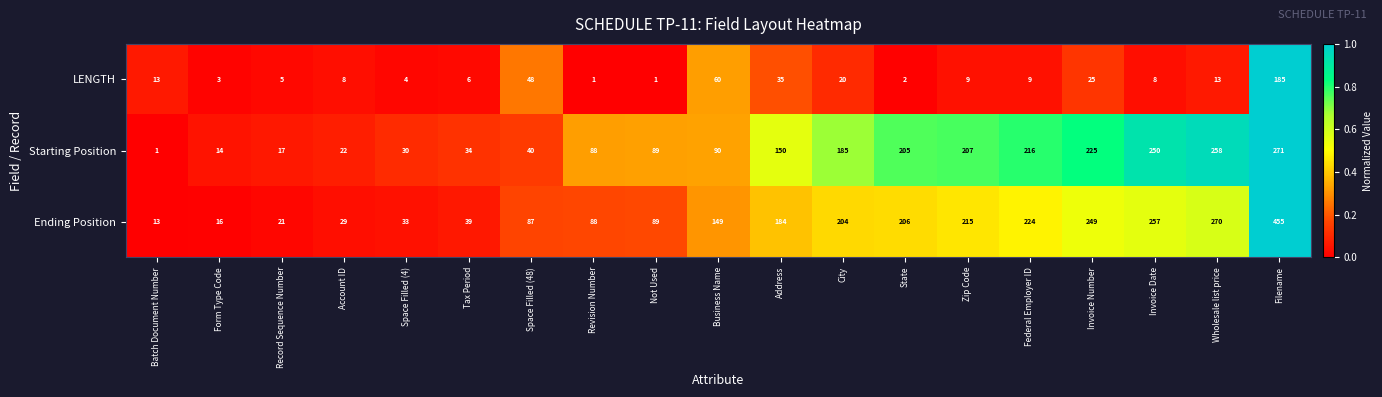

What is the difference between the Ending Position values at Invoice Date and Space Filled (48)?

170